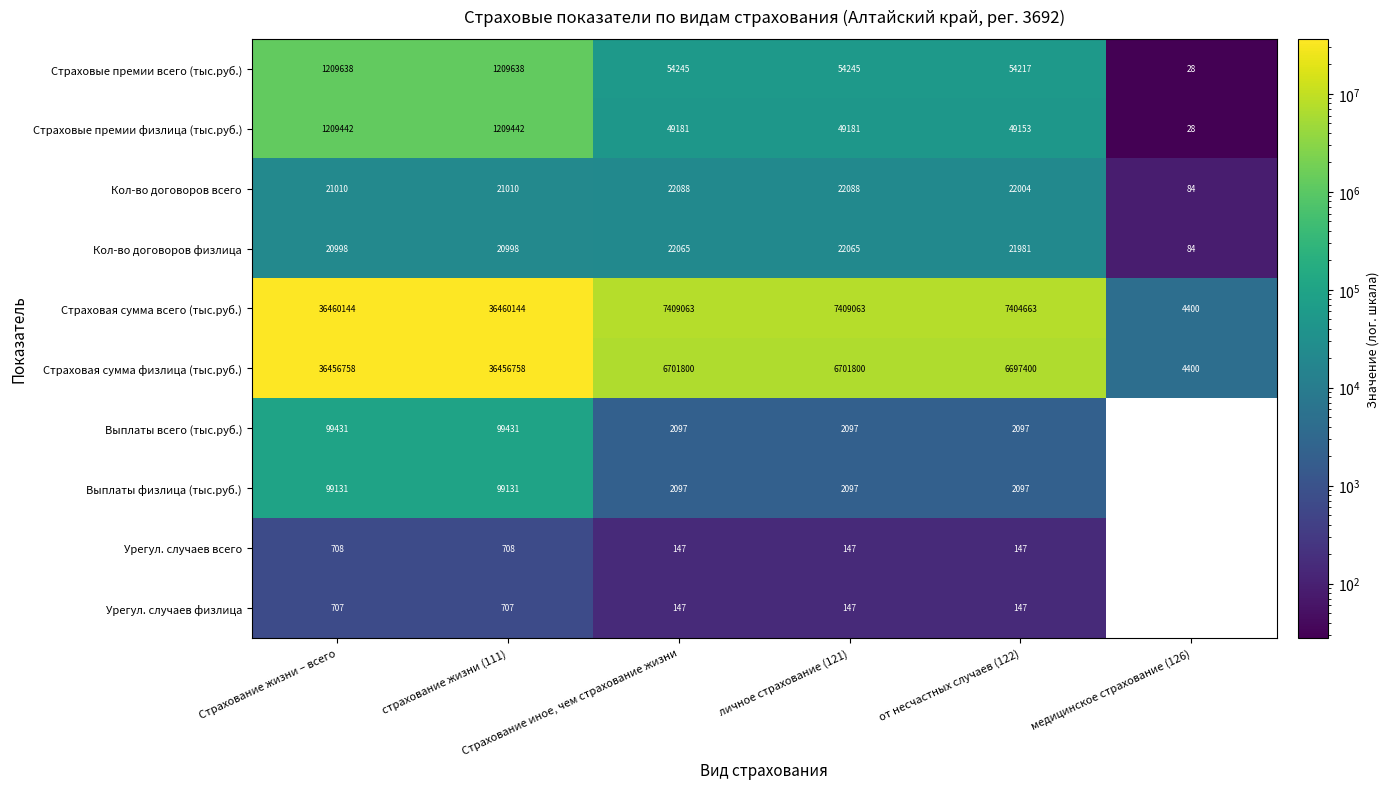

Where is Страховая сумма физлица (тыс.руб.) nearest to the value 18230579?

Страхование иное, чем страхование жизни